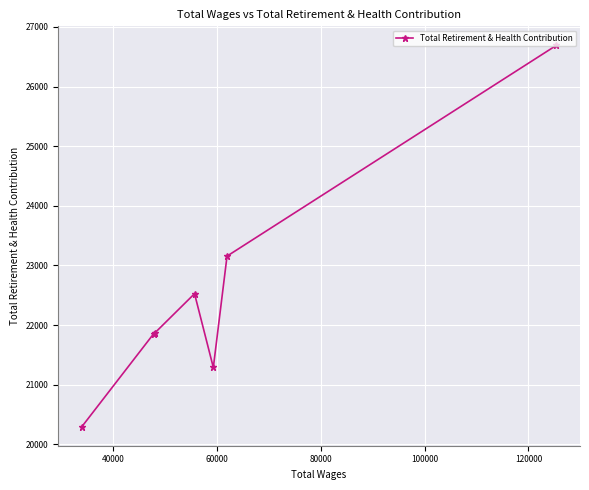

What is the smallest value displayed?

20298